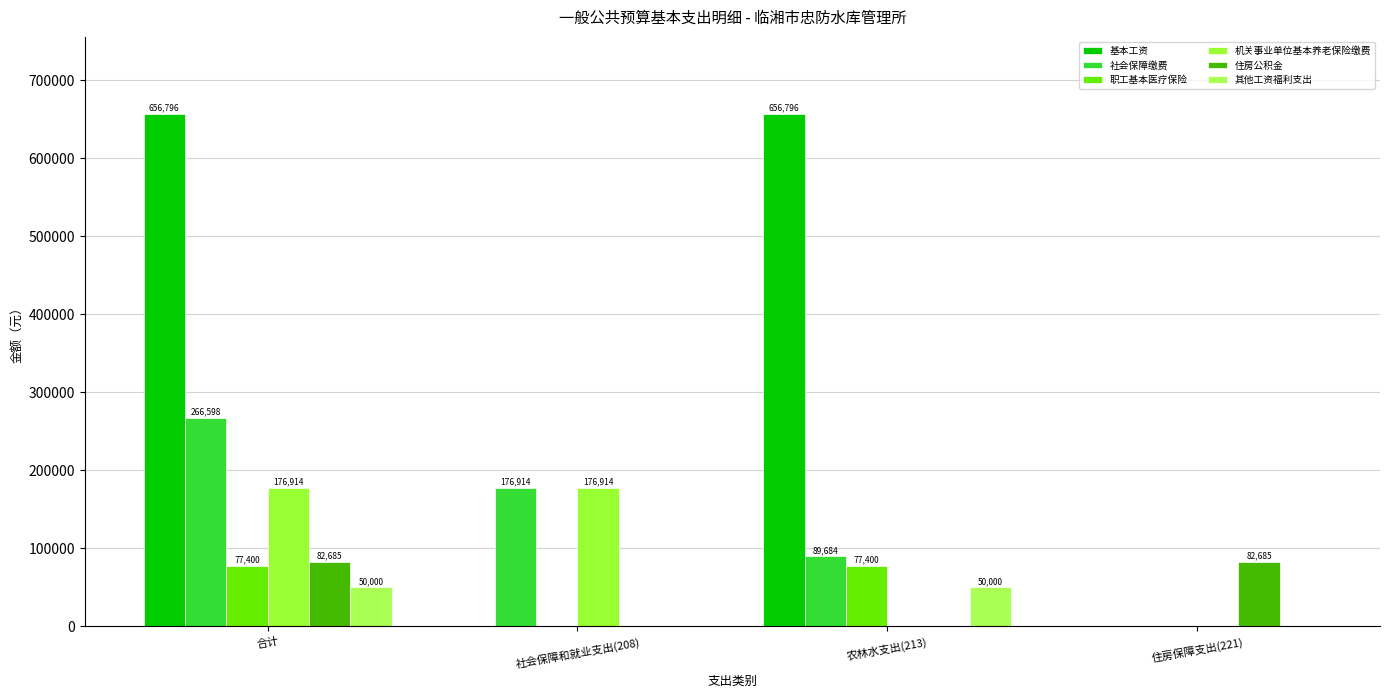

What is the difference between the highest and lowest values at 社会保障和就业支出(208)?

176914.6